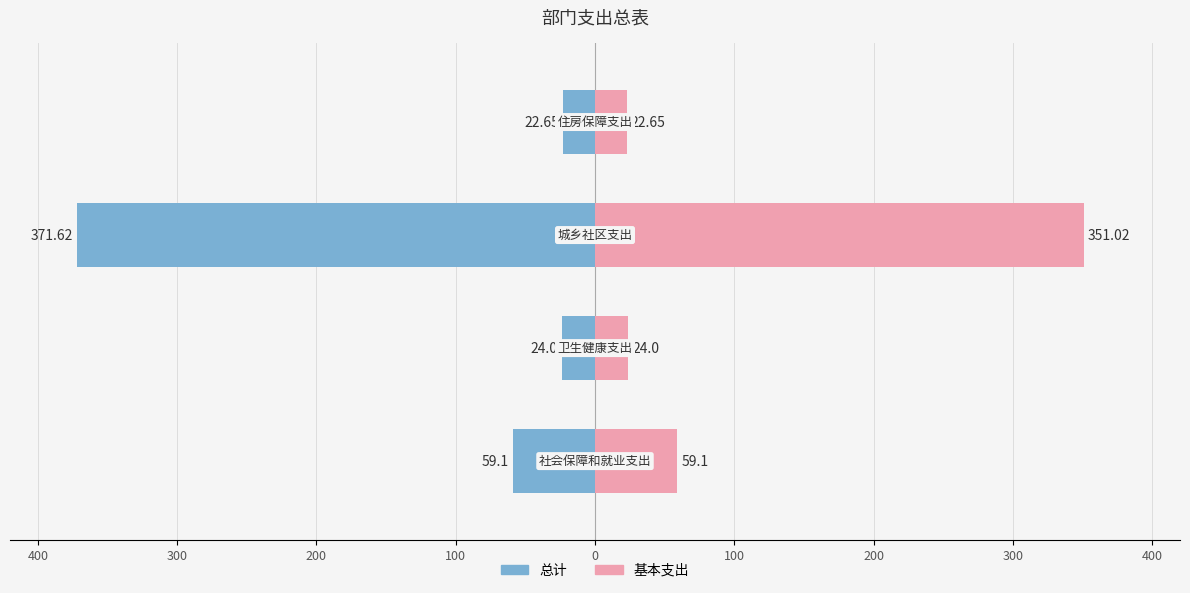

Reading right to left, list all the values displayed in this chart.

总计: 100=-22.6	200=-371.6	300=-24.0	400=-59.1
基本支出: 100=22.6	200=351.0	300=24.0	400=59.1